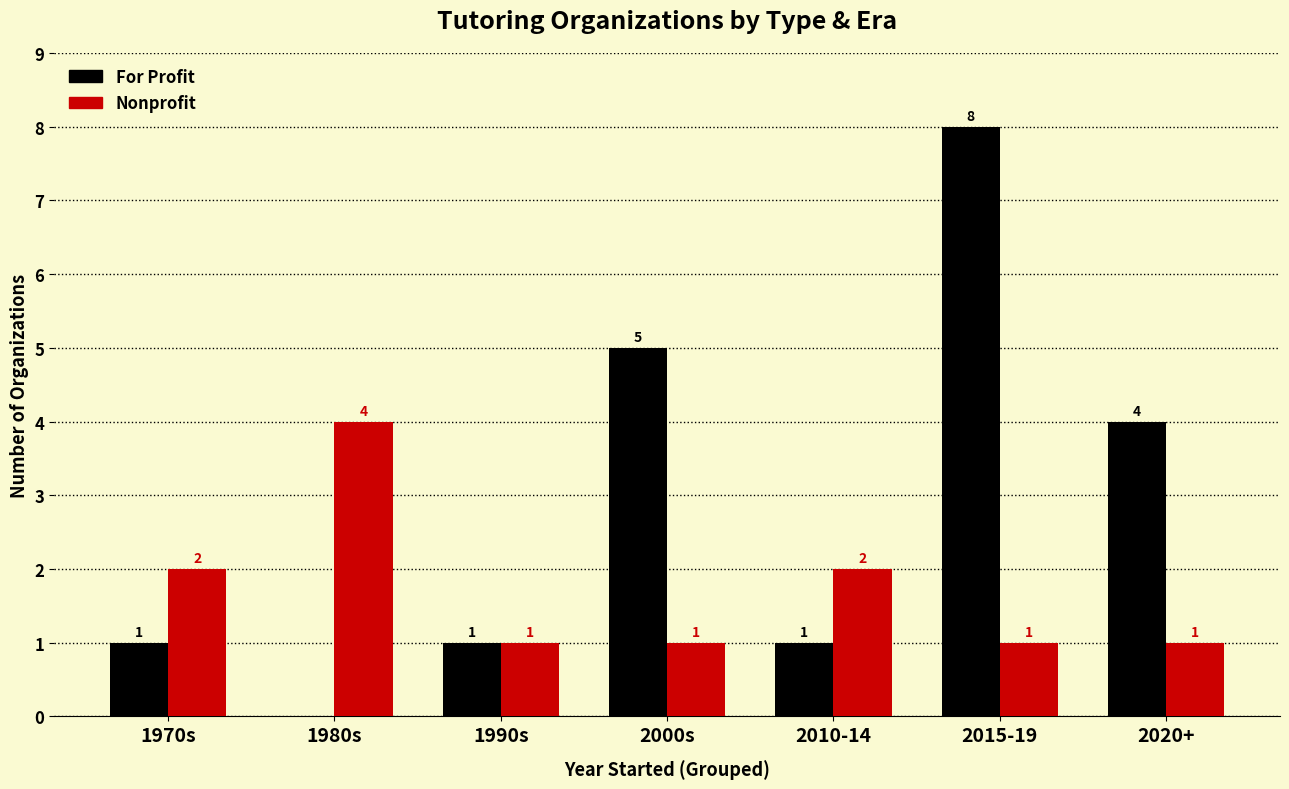

Which category has the highest value across all series?

2015-19